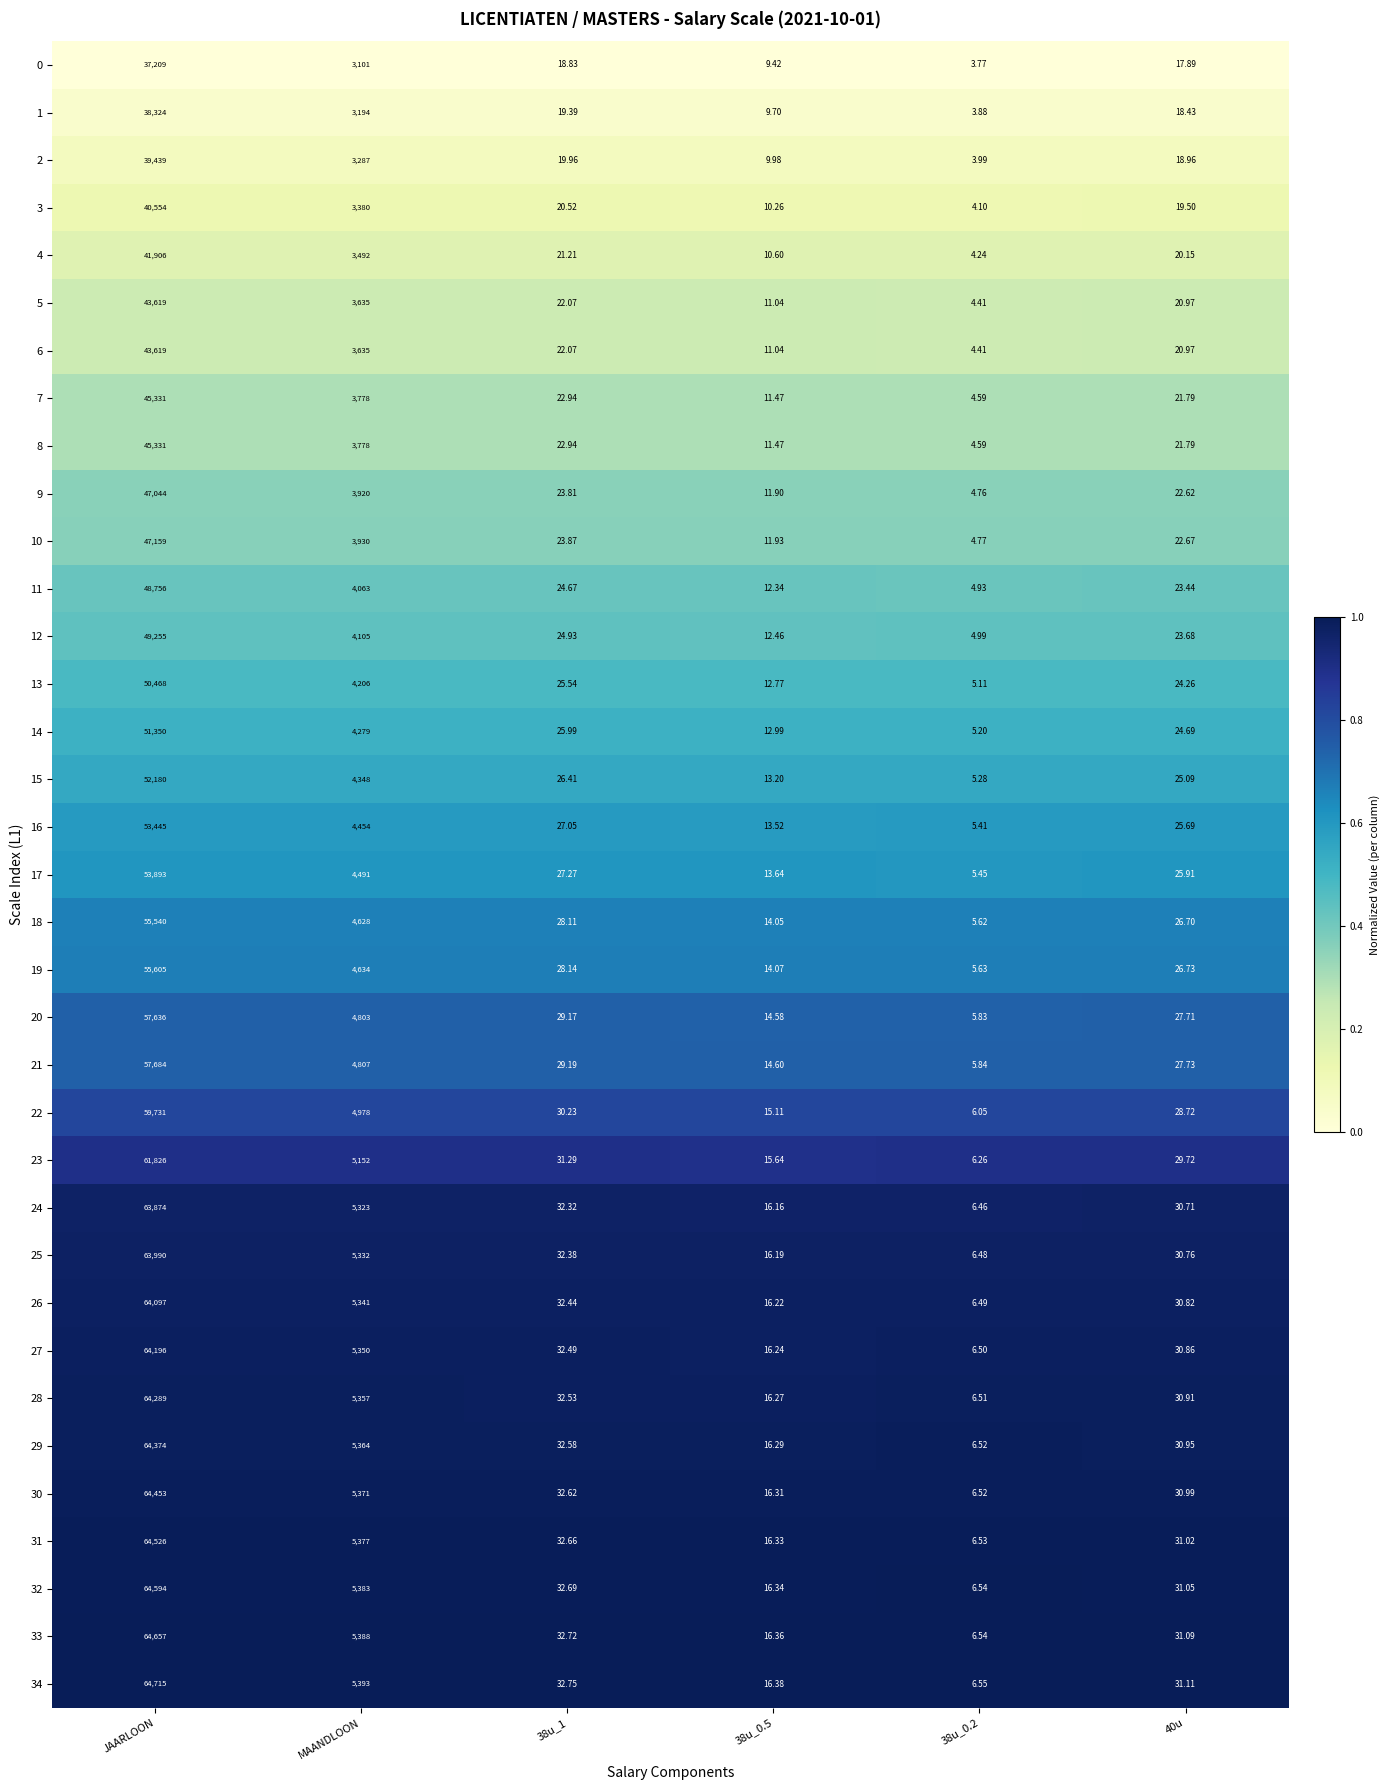

At which category is the sum across all series the highest?

JAARLOON